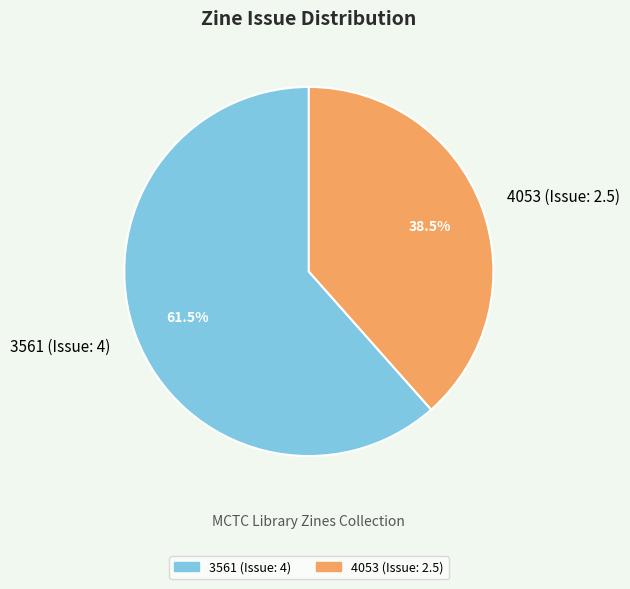

Which has a higher value, 3561 (Issue: 4) or 4053 (Issue: 2.5)?

3561 (Issue: 4)